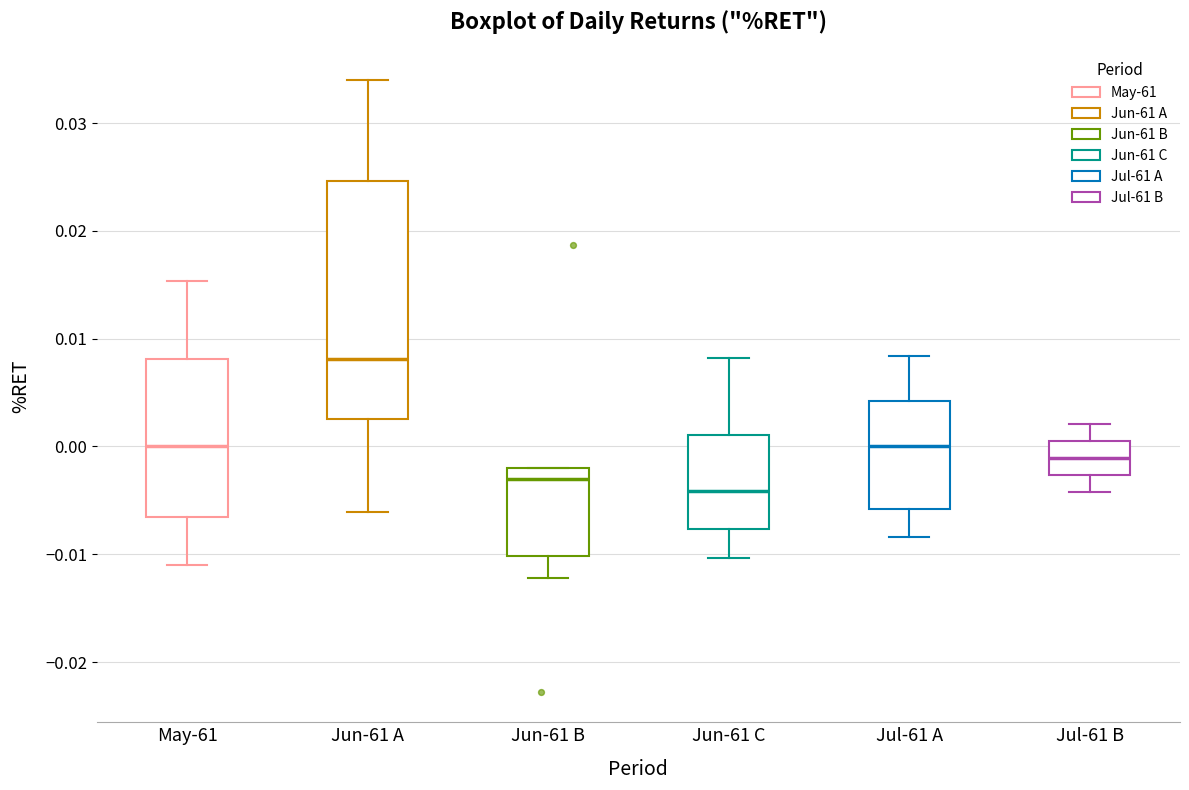

Where does the median line of the box for May-61 sit on the y-axis? The values are not printed on the chart, so give them approximately, as read against the axis.

0.000